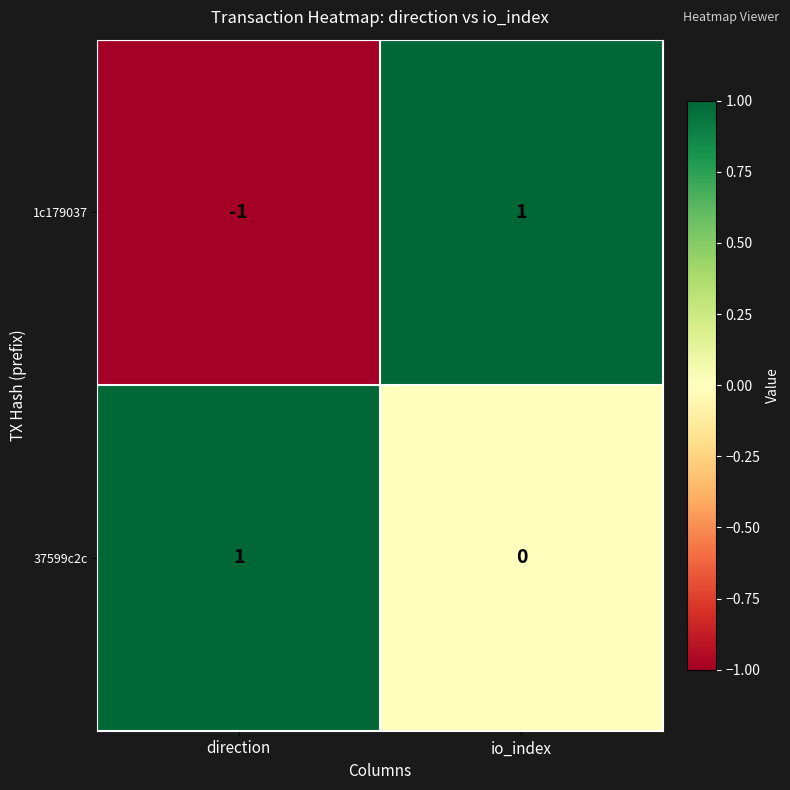

The value of 37599c2c at direction is 2. True or false?

False